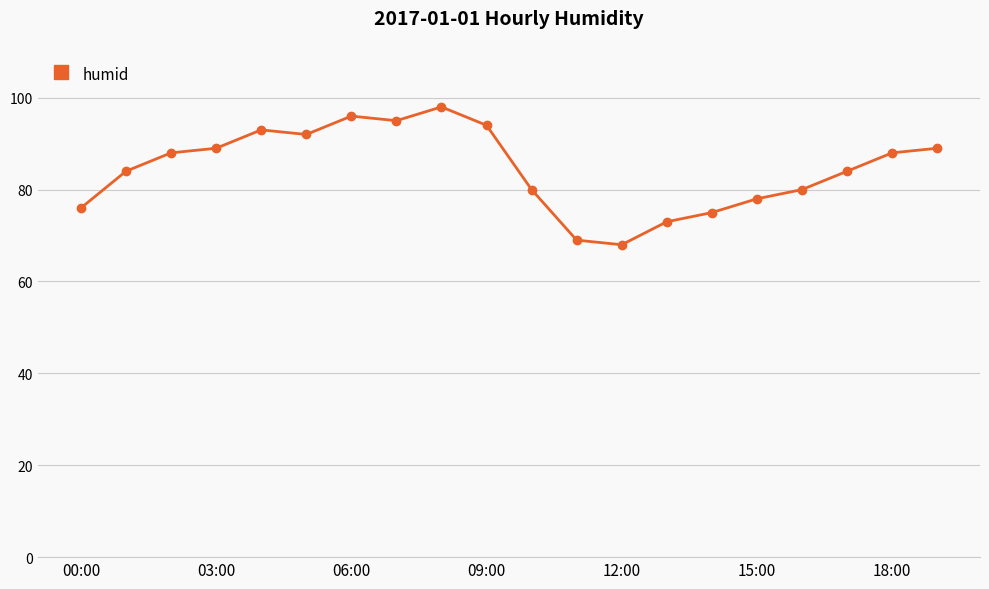

What is the value of the 16th point from the left?

78